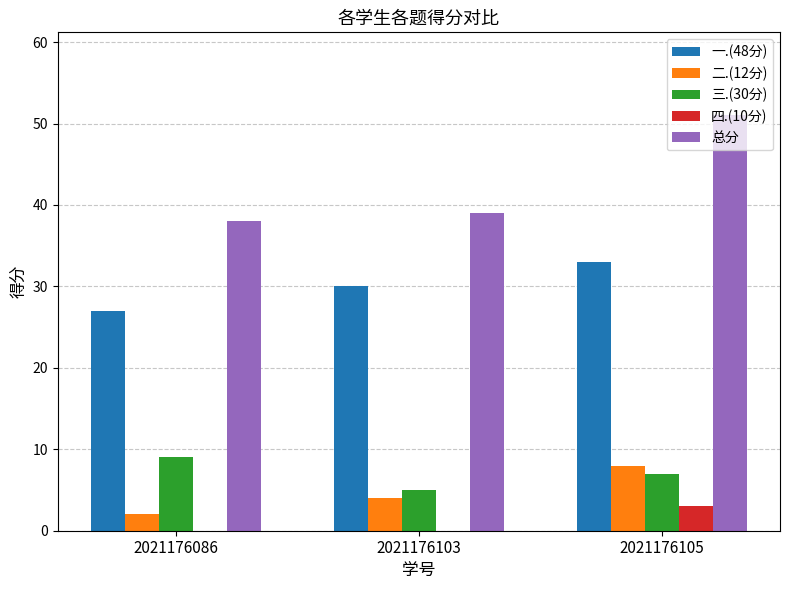

Is the value of 四.(10分) at 2021176103 greater than the value of 二.(12分) at 2021176086?

No